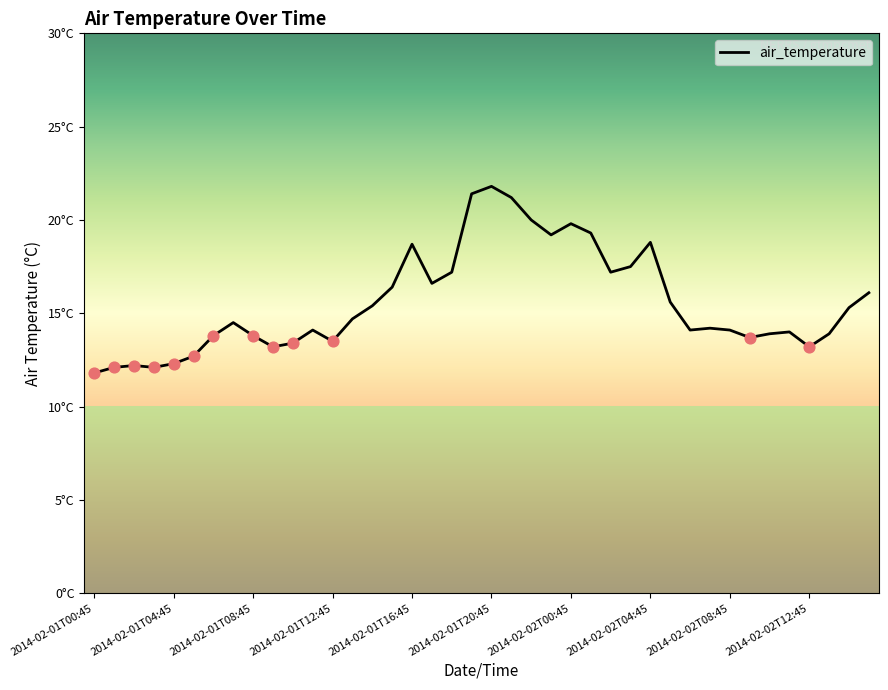

Does the chart have visible grid lines?

No